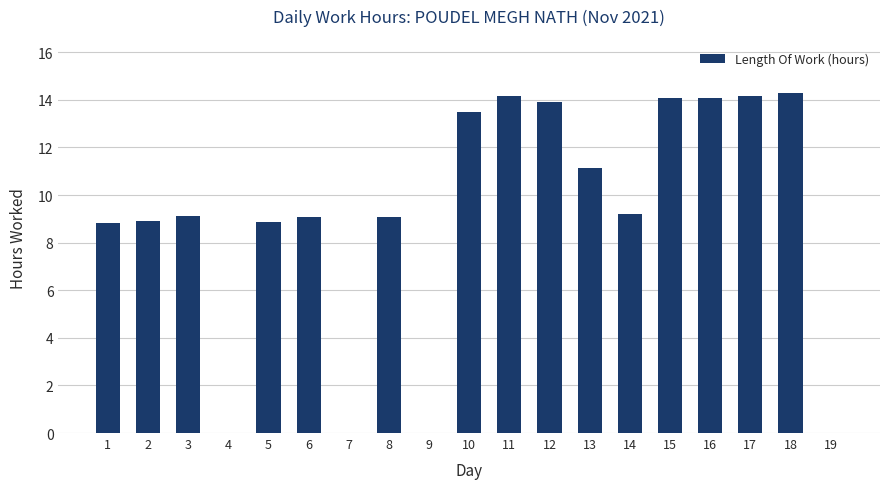

What is the maximum value shown in the chart?

14.3